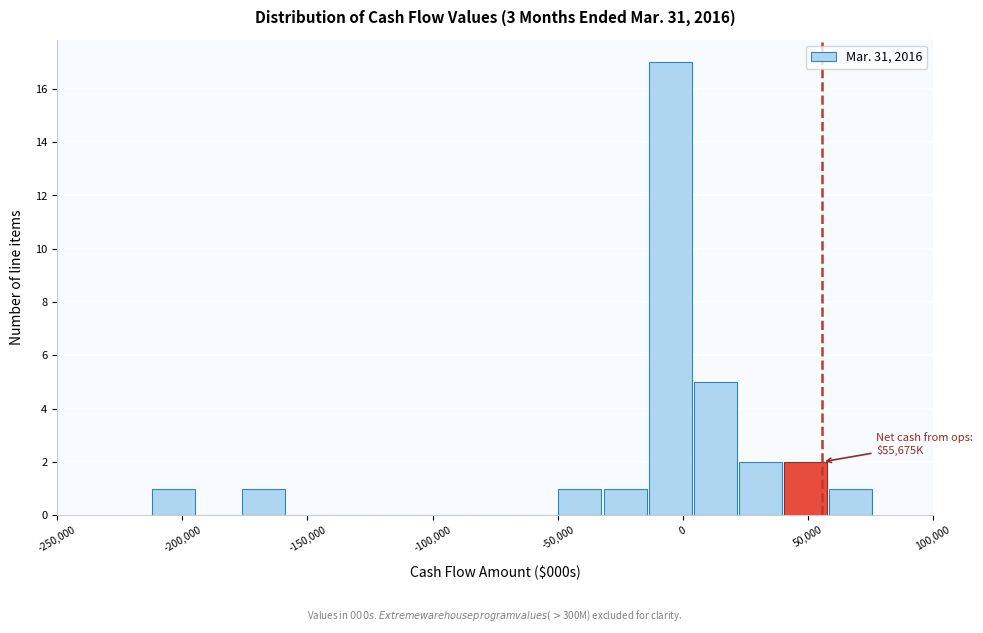

Around what value on the x-axis is the tallest bar? Give the approximate position of its centre, as read against the axis.

-5000